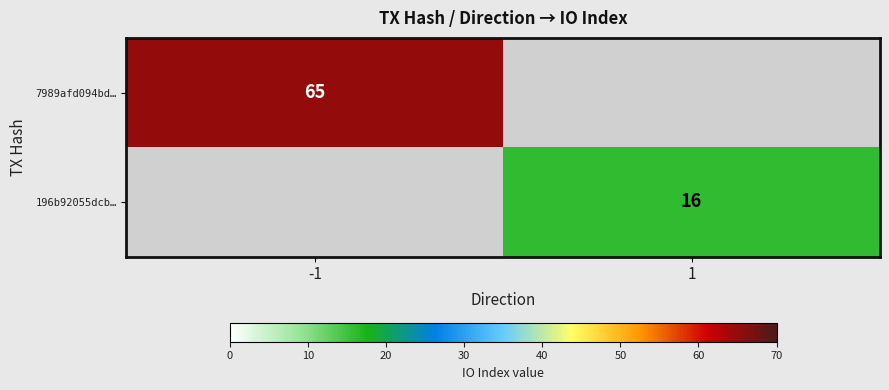

Is it true that 7989afd094bd… equals 27.7 at -1?

False